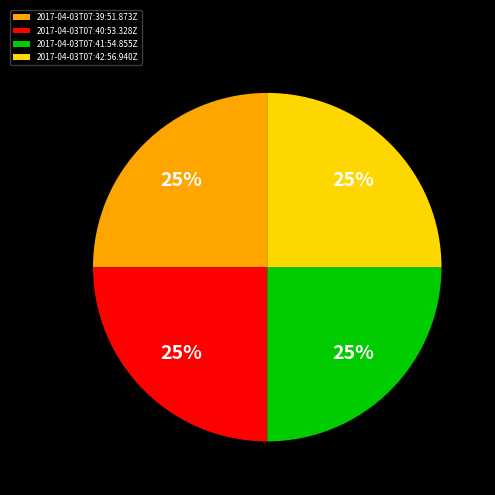

Is 2017-04-03T07:41:54.855Z the majority of the pie?

No